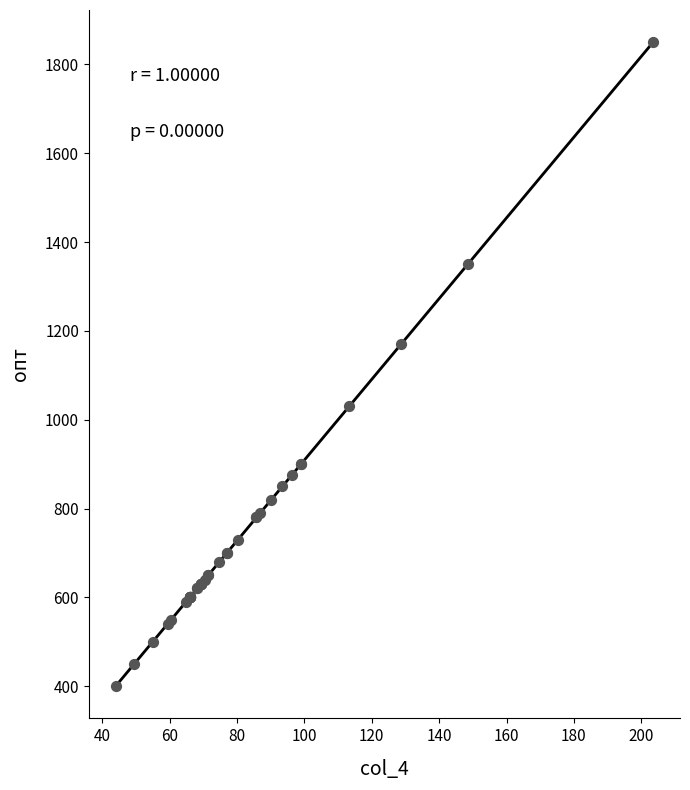

What Y value in the scatter plot is closest to 1125?

1170